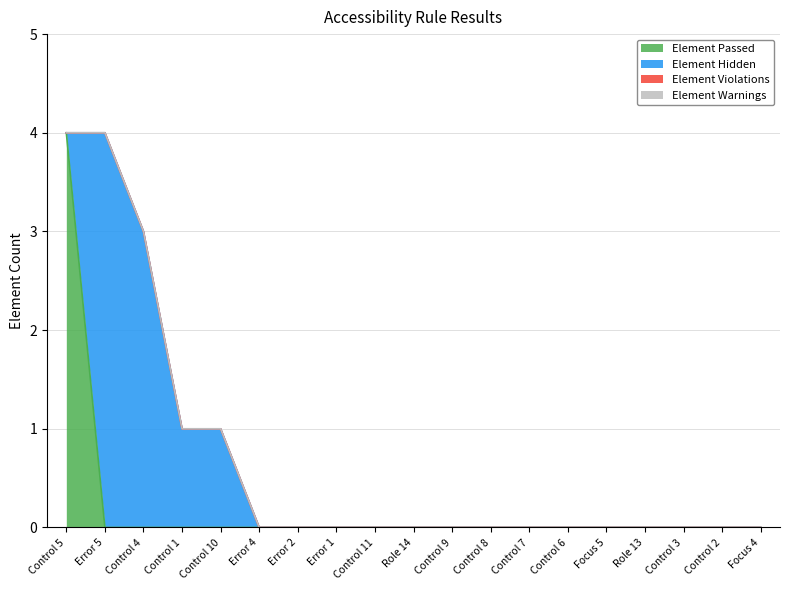

Where is Element Hidden nearest to the value 2?

Control 4